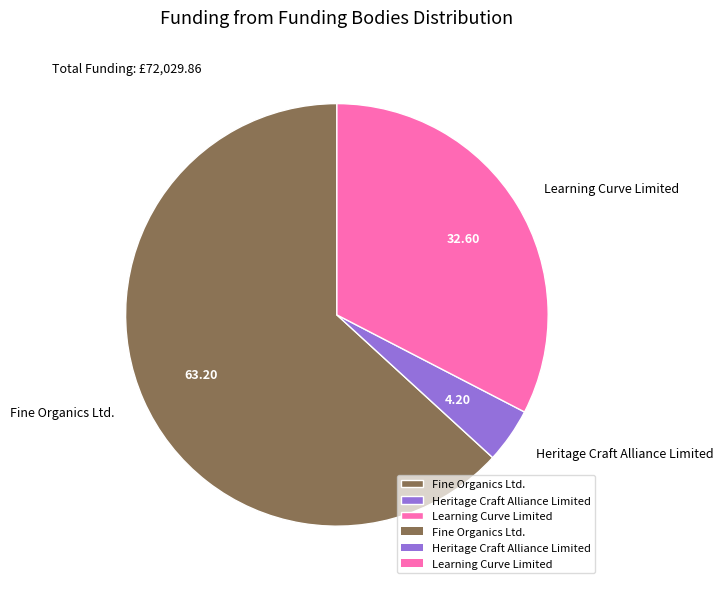

Between Learning Curve Limited and Heritage Craft Alliance Limited, which is larger?

Learning Curve Limited